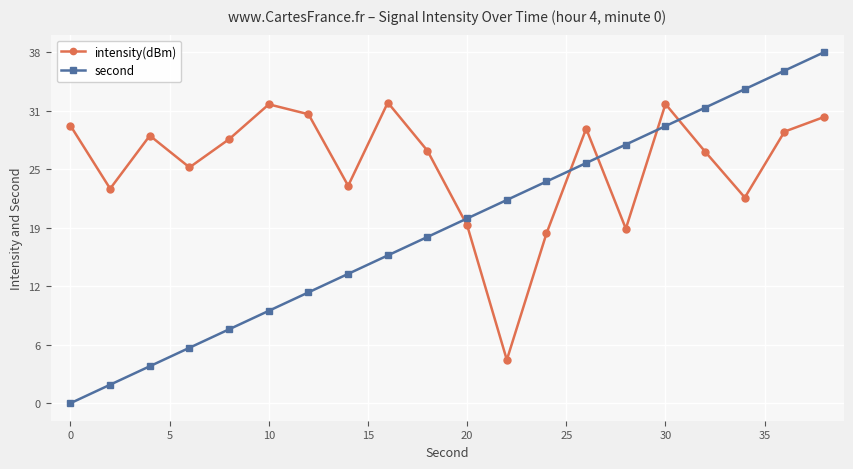

How many times do intensity(dBm) and second cross each other?

5